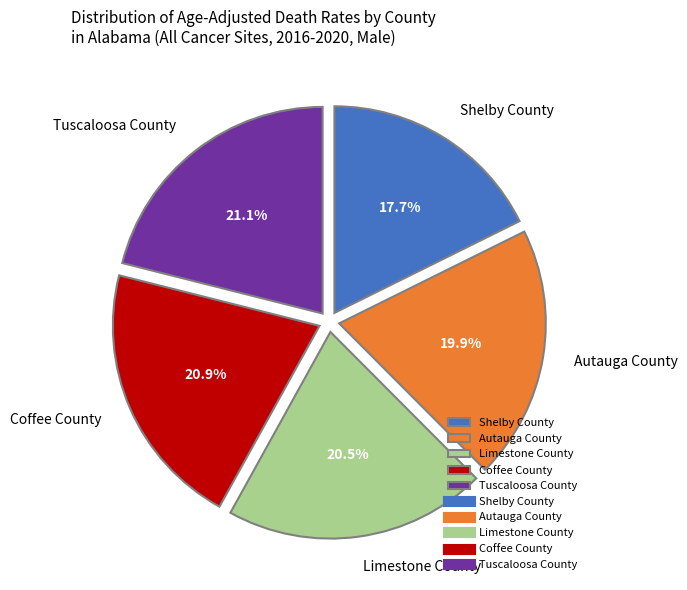

Is there a majority slice in this chart?

No